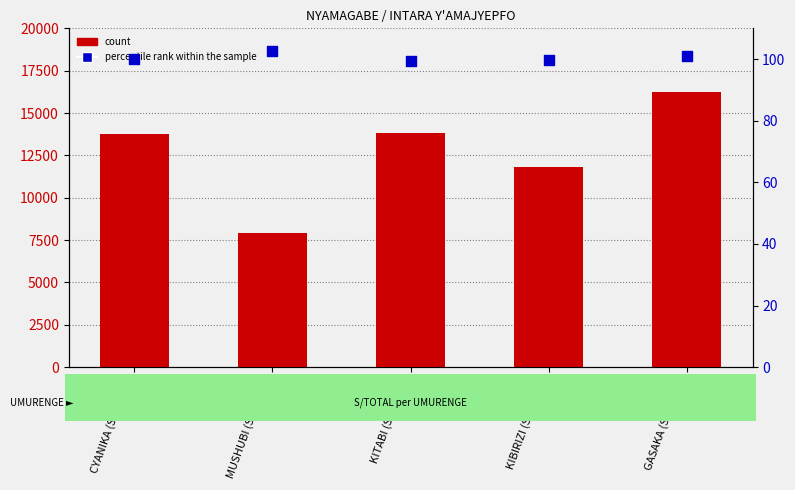

Which series has the largest total across all categories?

count